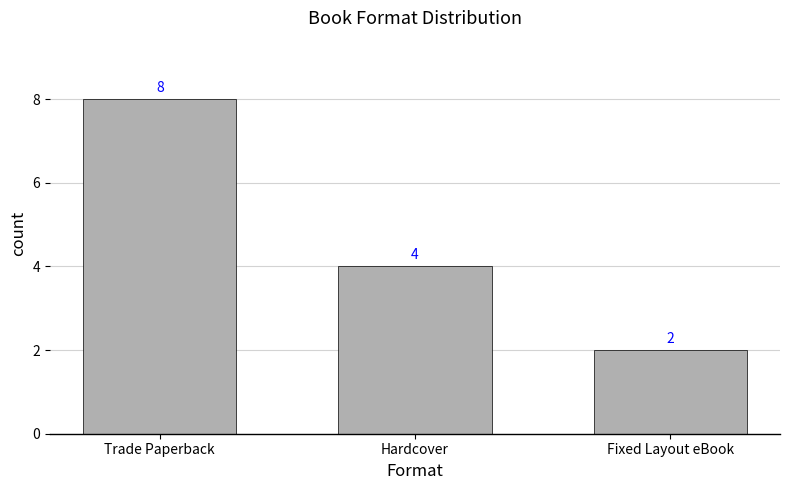

How many values are below 4?

1